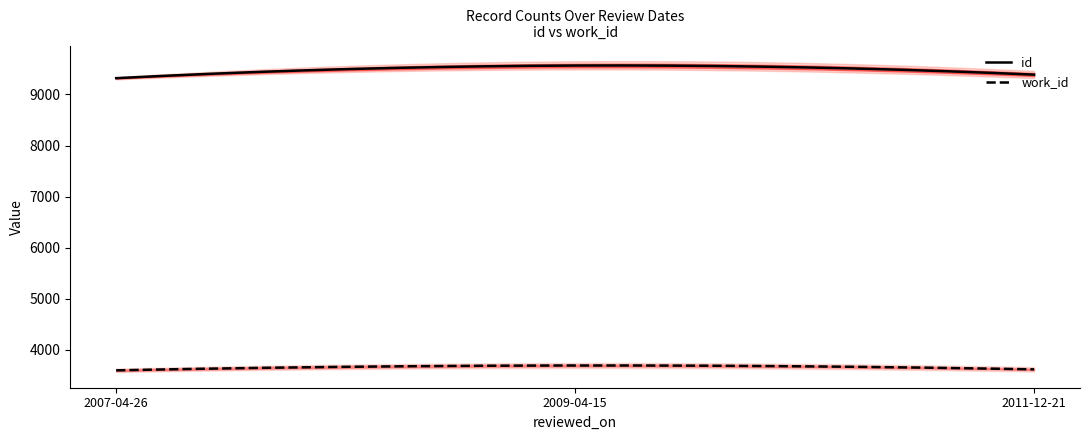

Which category has the highest value across all series?

2009-04-15